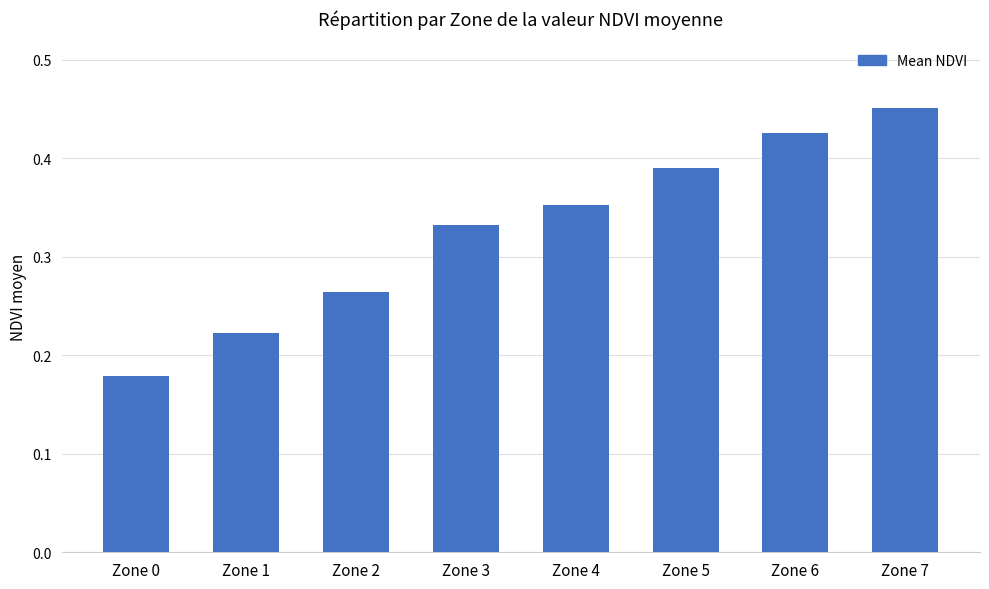

What is the change in value from Zone 2 to Zone 3?

+0.1